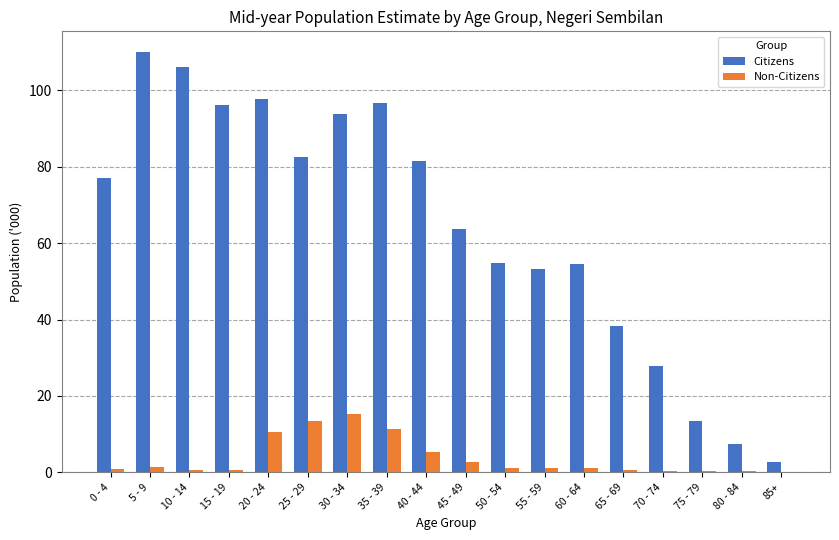

What is the sum of all Citizens values?

1157.5